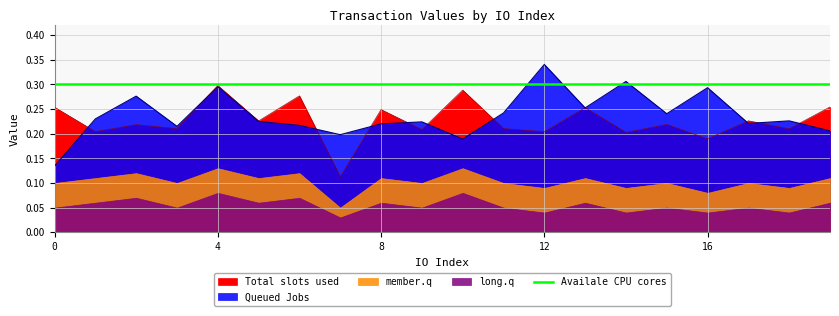

How many data points does each series have?

20